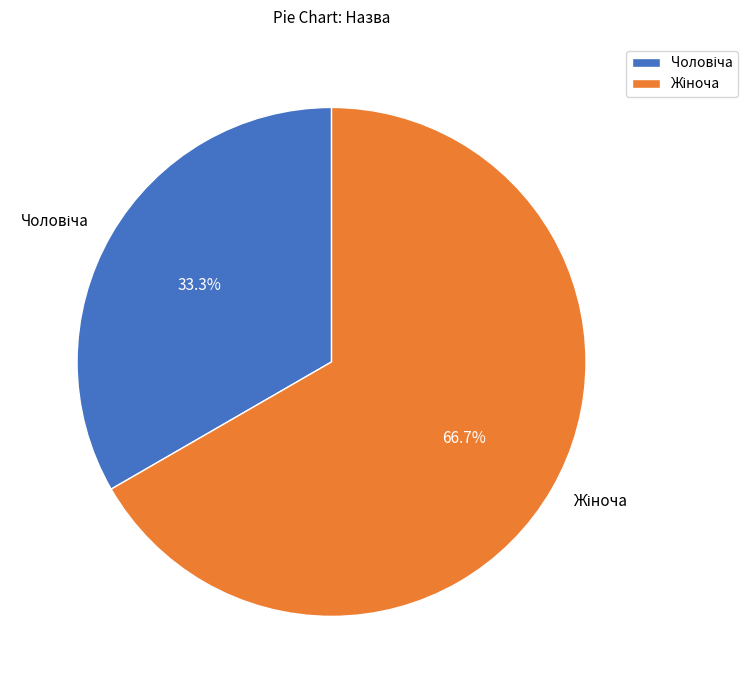

Is there a majority slice in this chart?

Yes